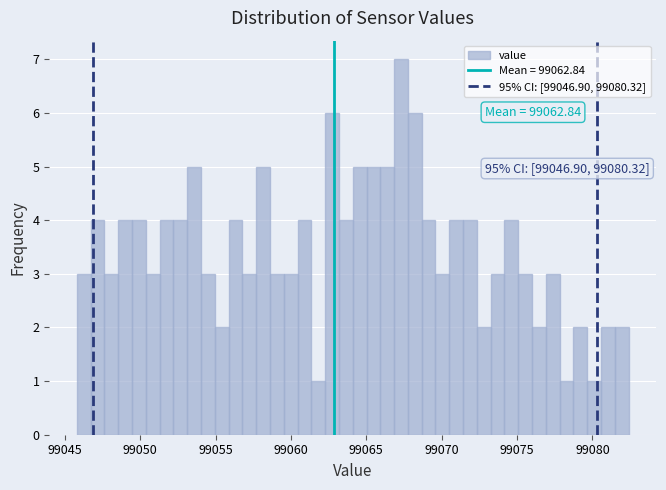

Read against the x-axis, roughly where is the centre of the tallest bar?

99067.5